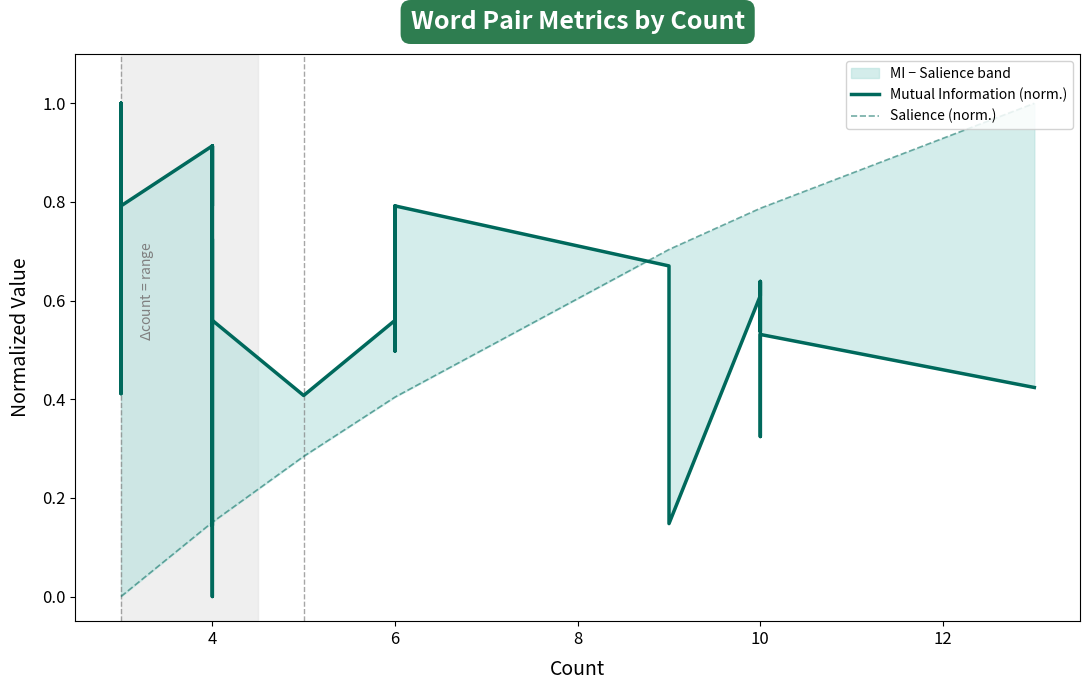

Does the chart display data point markers on the line(s)?

No